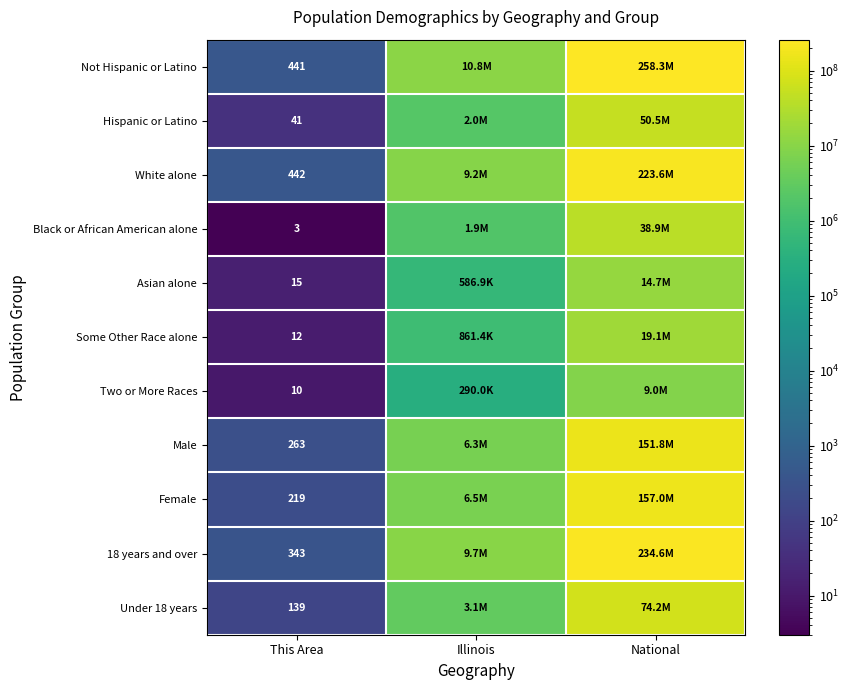

The value of Some Other Race alone at This Area is 12. True or false?

True